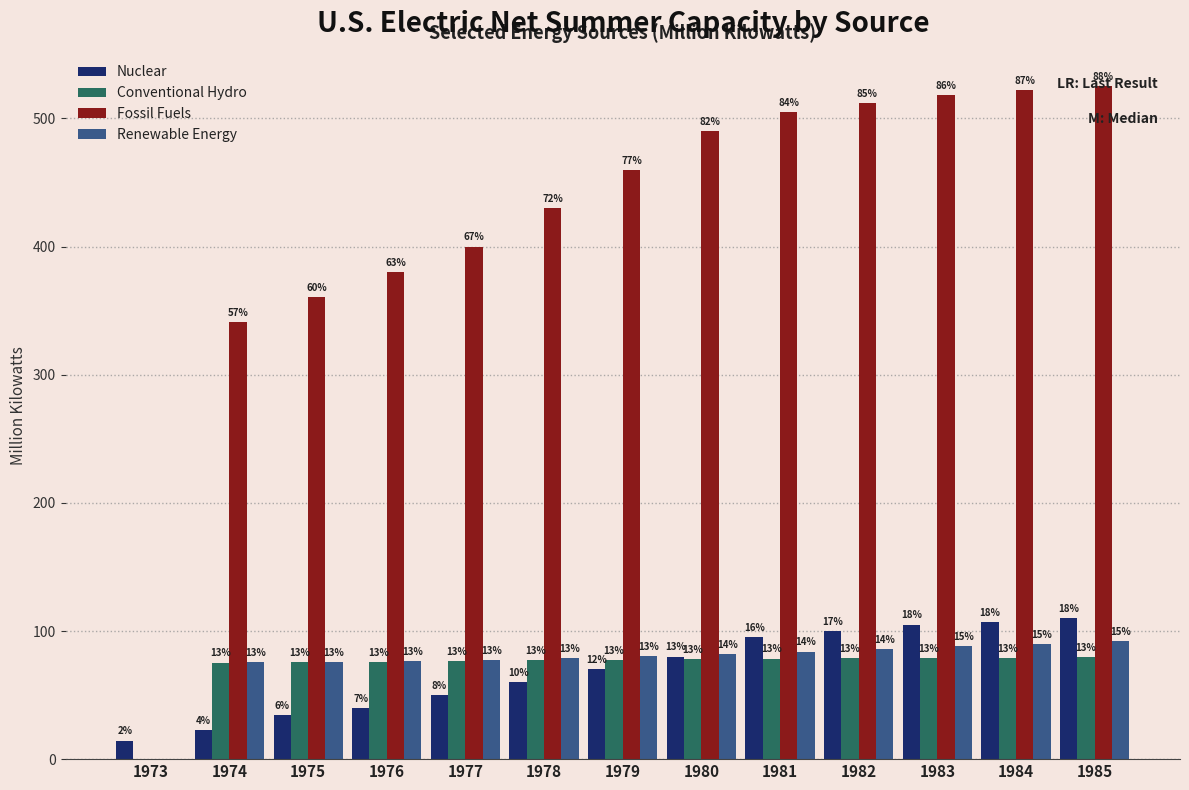

Are the bars horizontal?

No